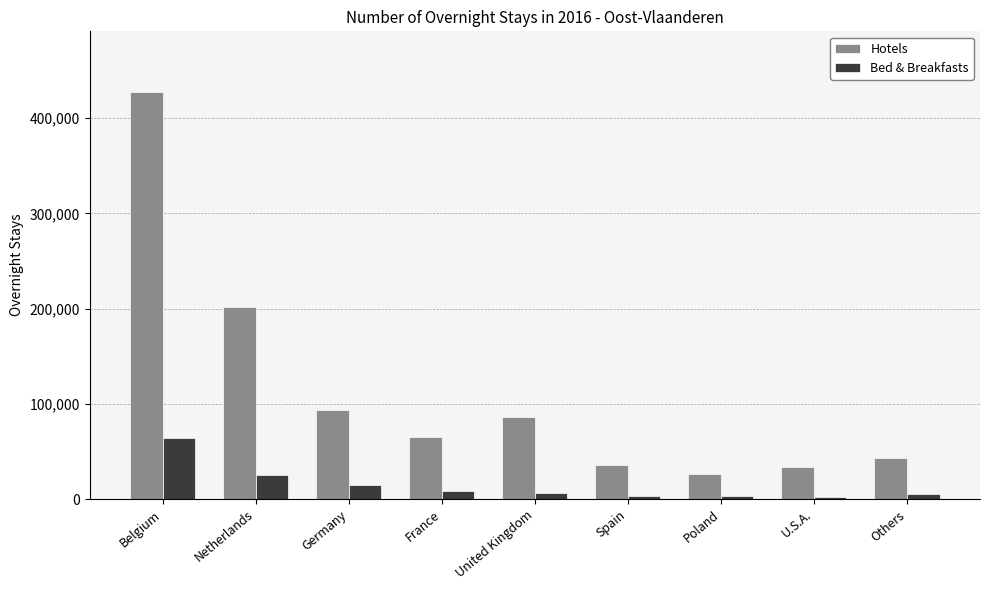

What is the label of the 4th bar from the left?

France